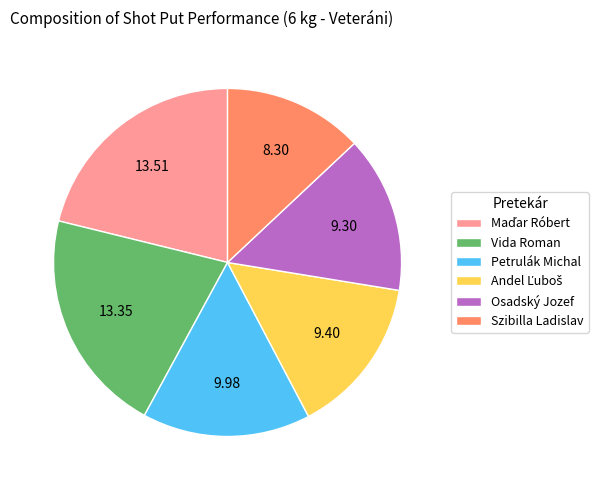

Which category has the smallest portion of the pie?

Szibilla Ladislav